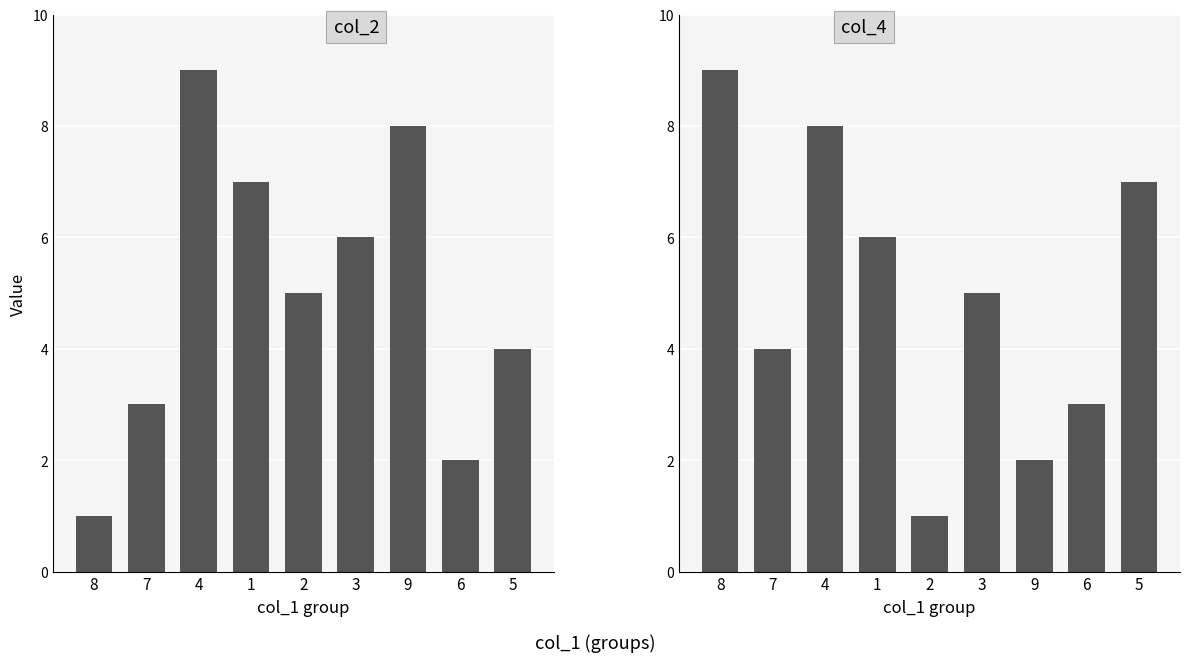

The col_2 series shows 6 at 4. True or false?

False